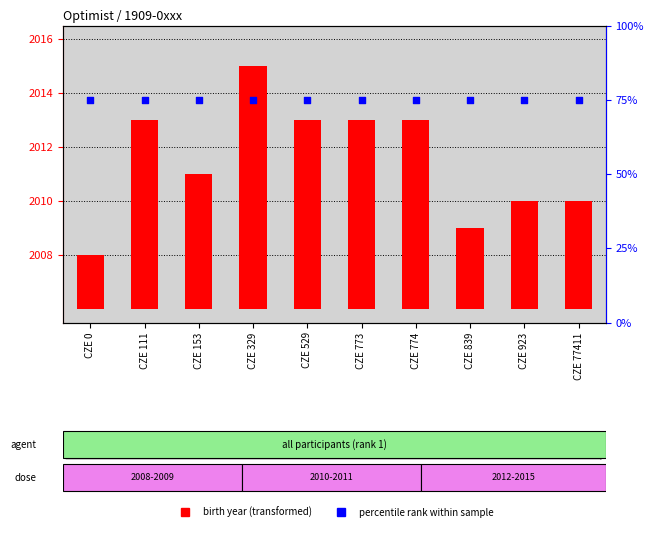

Which series has the widest spread of Y values?

birth year